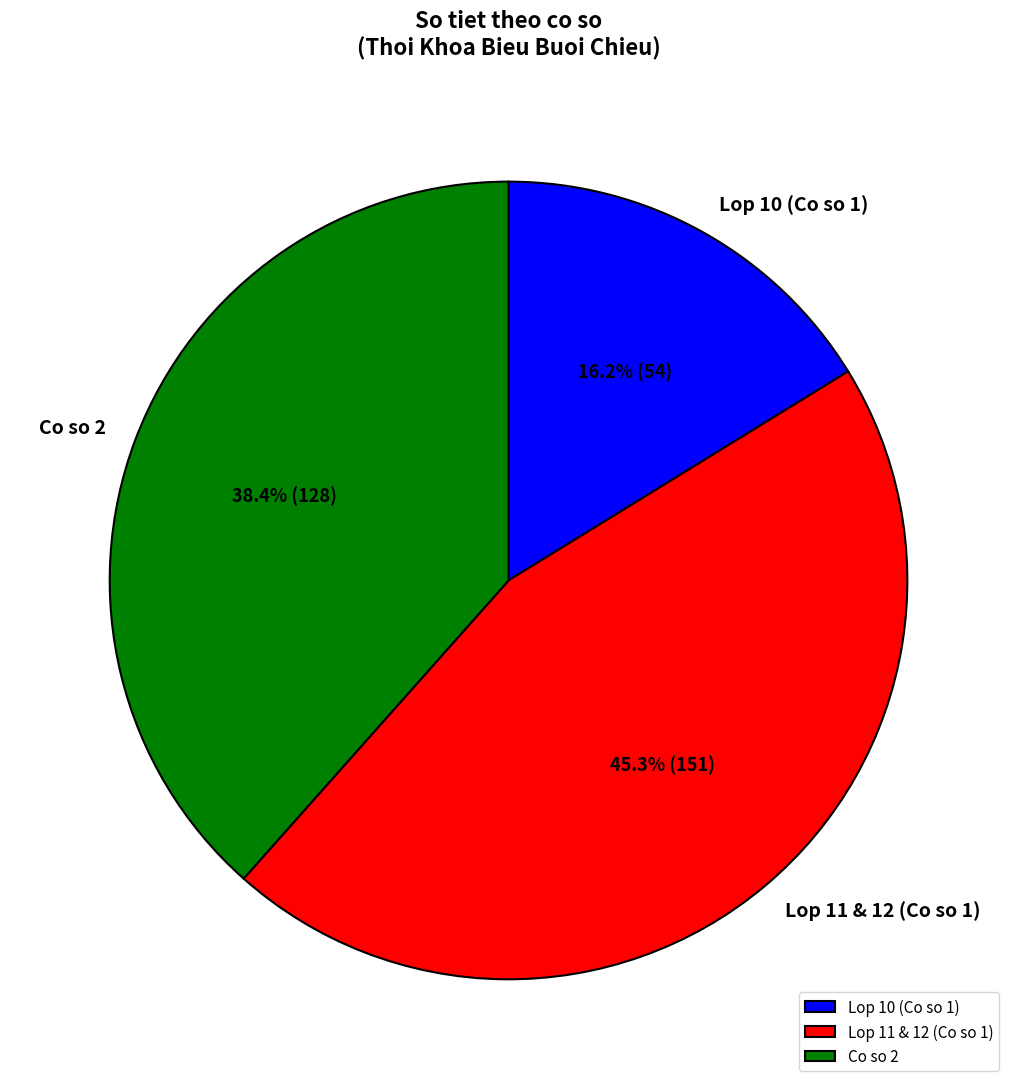

Rank the categories by value from highest to lowest.

Lop 11 & 12 (Co so 1), Co so 2, Lop 10 (Co so 1)